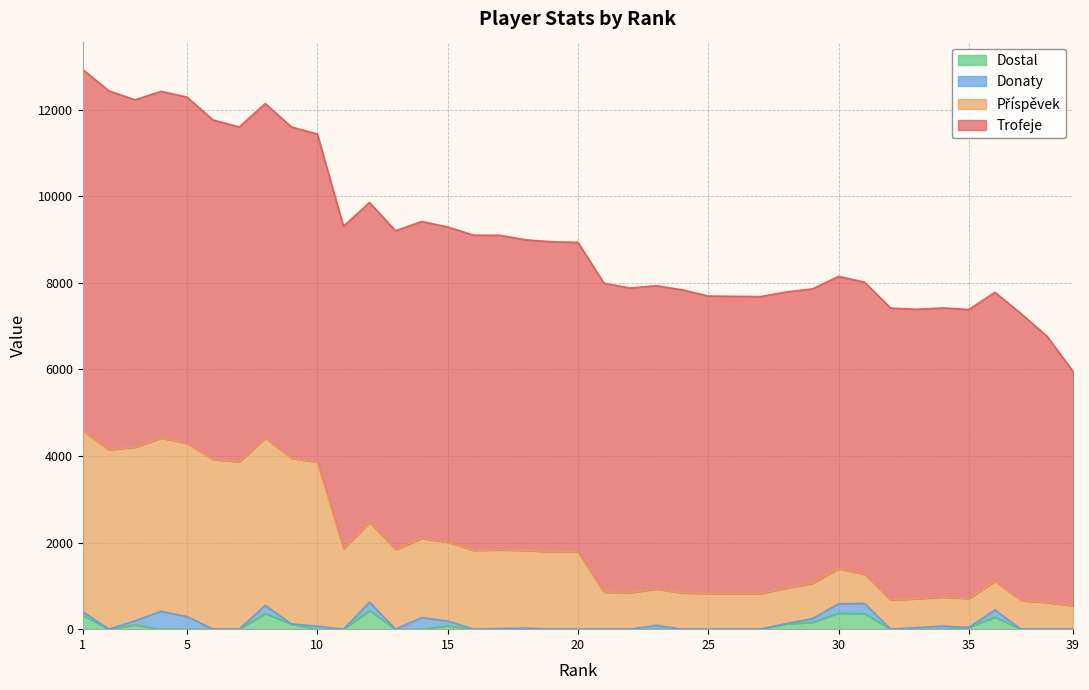

Which series has the widest spread of values?

Příspěvek